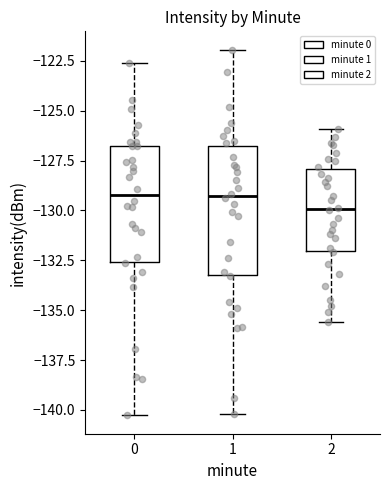

Where is the upper edge of the box at x = 1 on the y-axis? The values are not printed on the chart, so give them approximately, as read against the axis.

-127.0